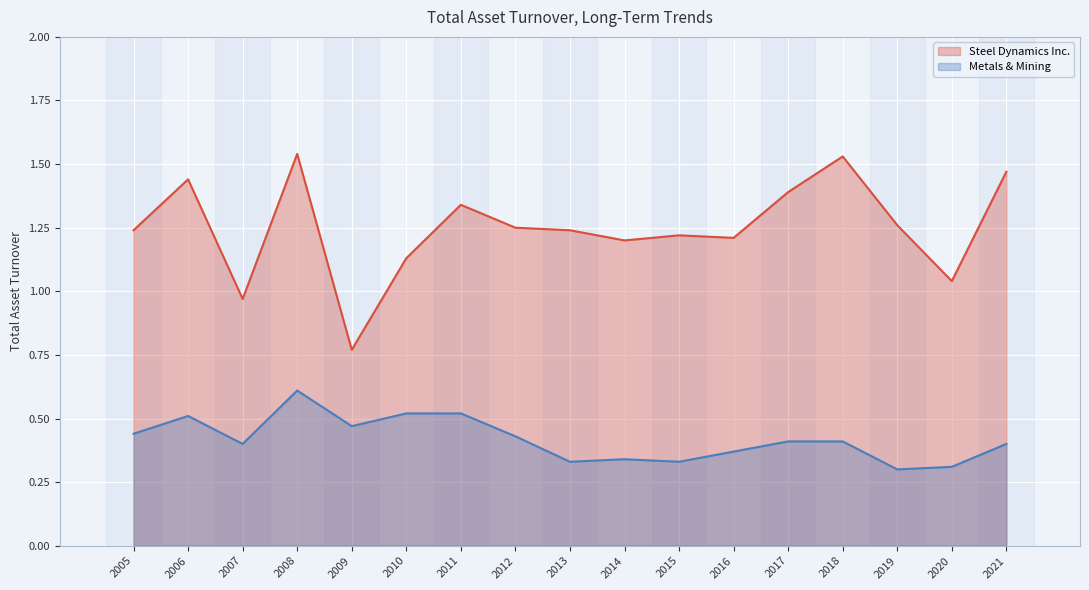

The value of Metals & Mining at 2019 is 0.4. True or false?

False